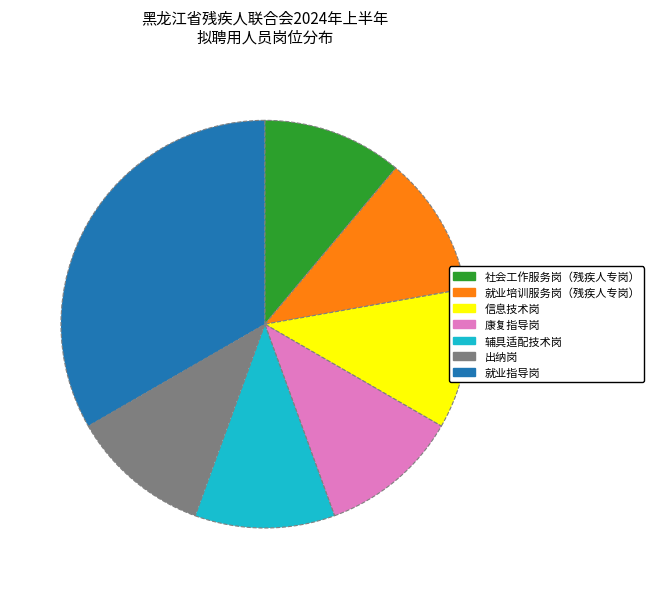

Combined, do 辅具适配技术岗 and 就业指导岗 account for over 50%?

No